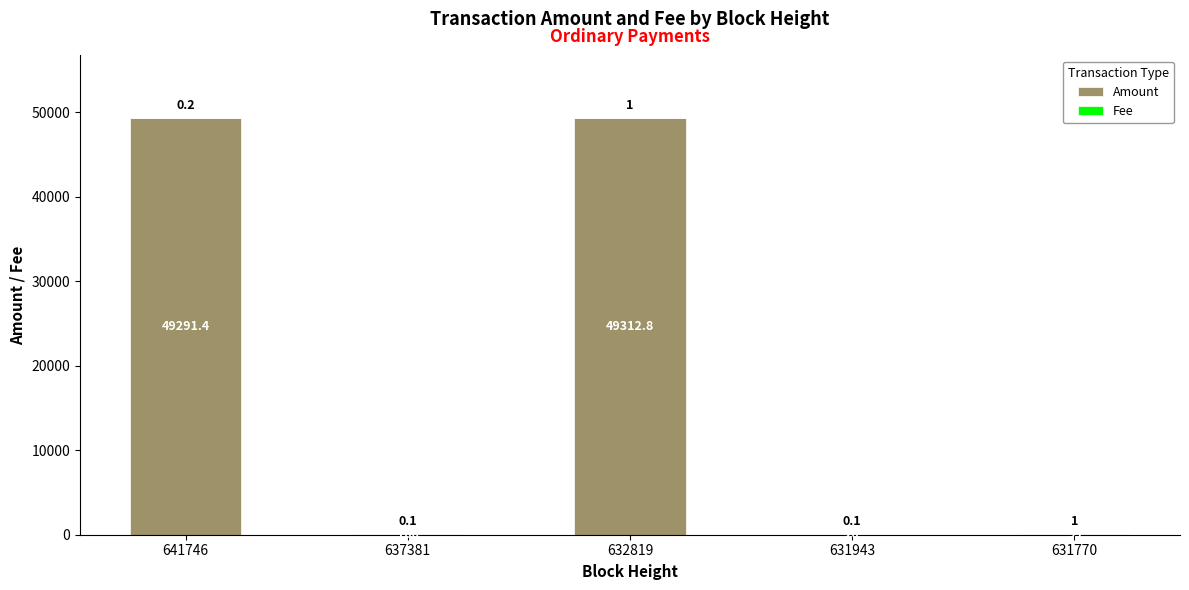

How many data points does each series have?

5